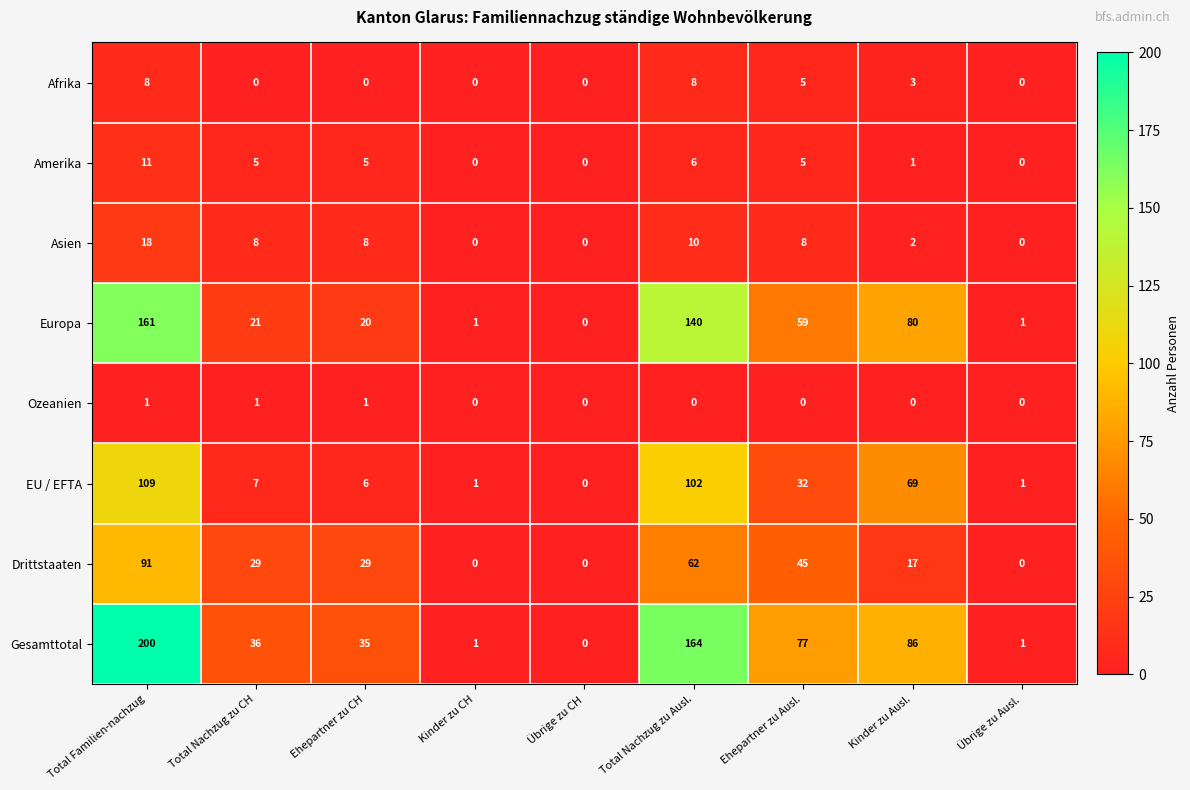

At which category is the sum across all series the highest?

Total Familien-nachzug